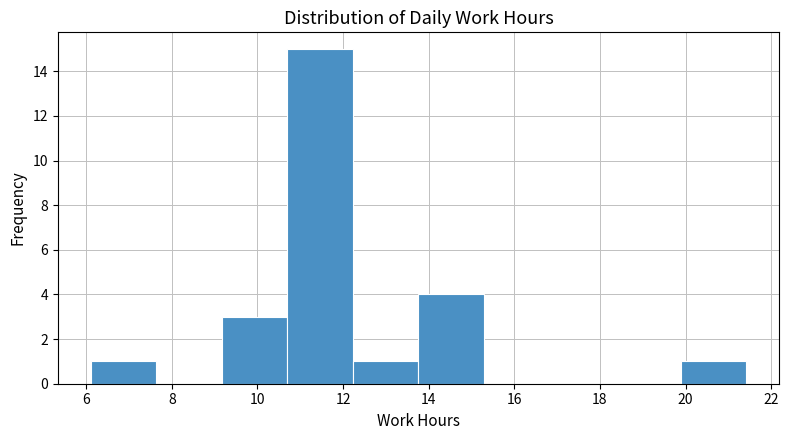

What is the height of the bar covering 19.8 to 21.4 on the x-axis? Neither the bar edges nor the heights are printed on the chart, so give them approximately, as read against the axes.

1